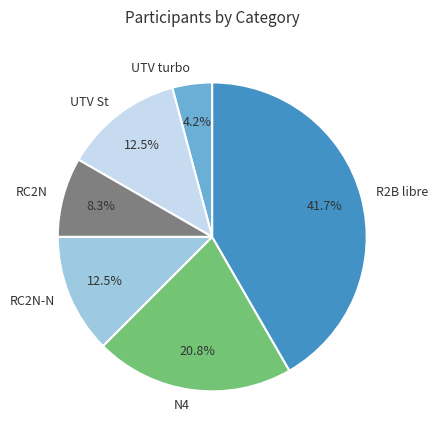

Is it true that UTV turbo is 4% of the pie?

True